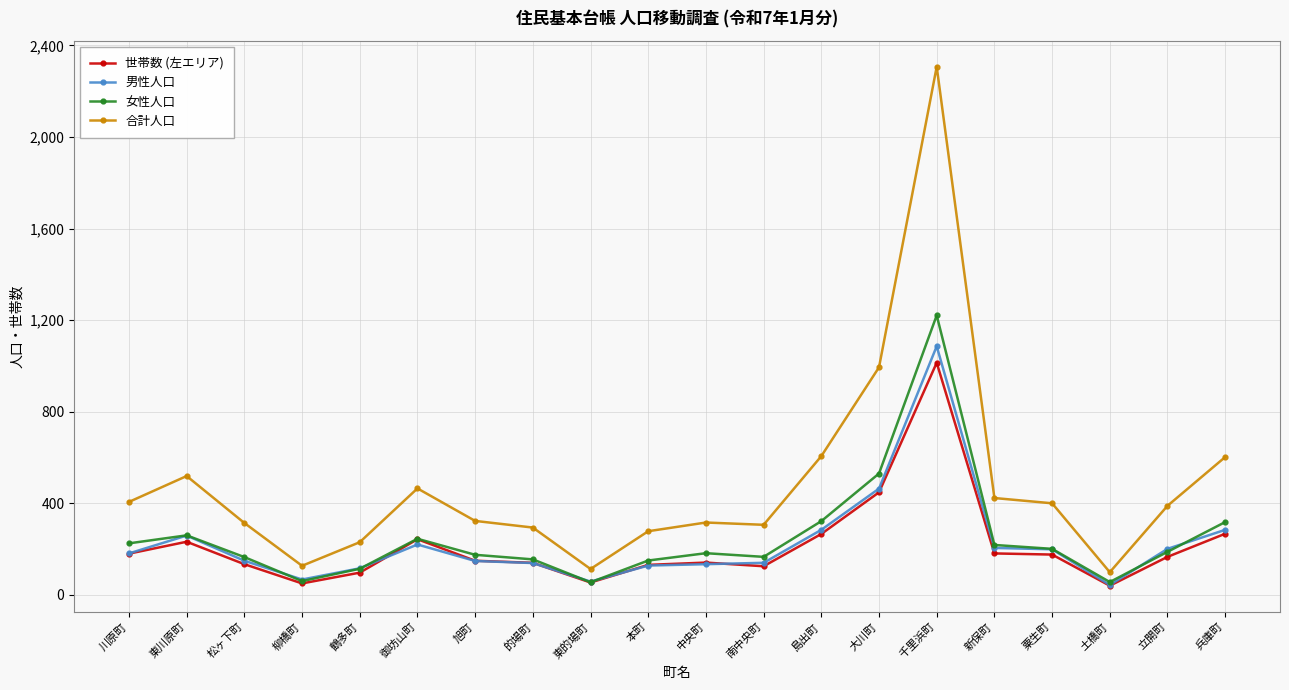

What is the average value of the 男性人口 series?

225